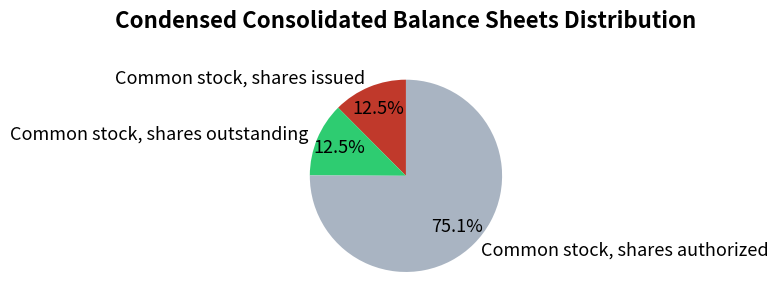

To the nearest percent, what is the difference between the Common stock, shares authorized and Common stock, shares outstanding slice percentages?

63%